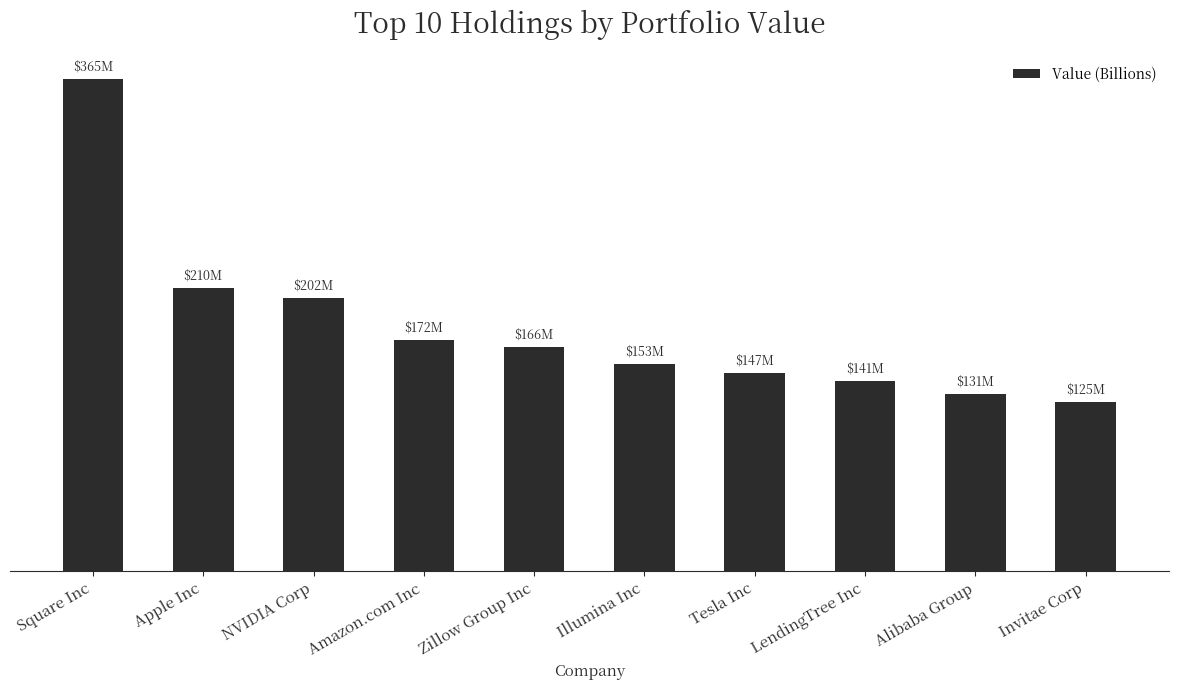

Does the chart contain any negative values?

No